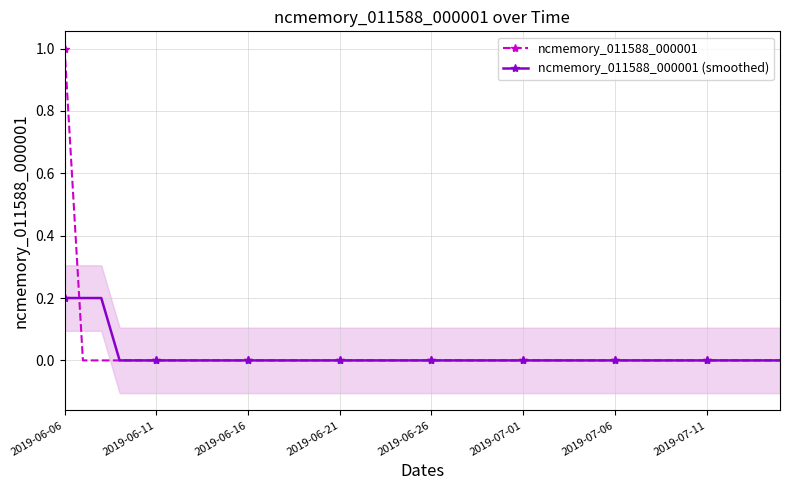

What are all the series names shown in the legend?

ncmemory_011588_000001, ncmemory_011588_000001 (smoothed)